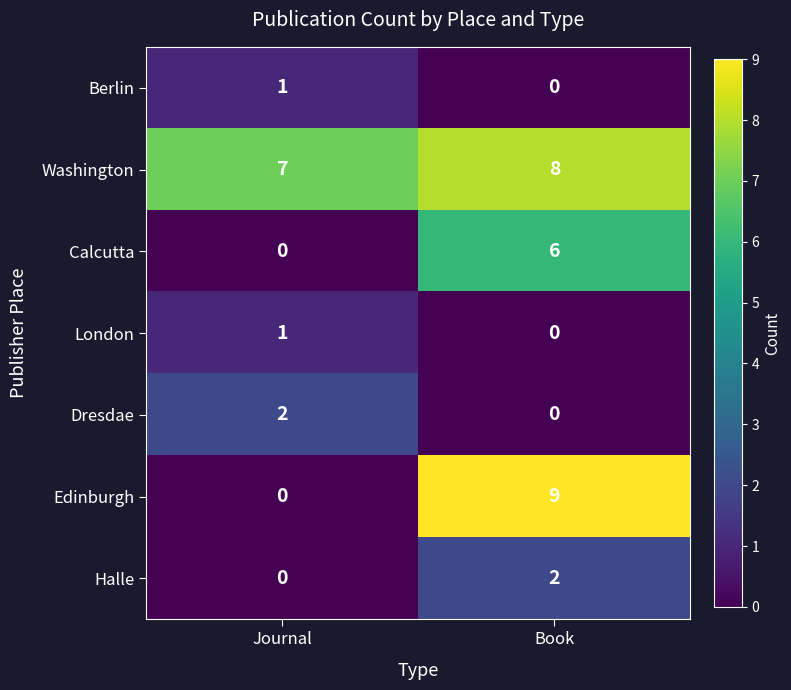

How many data points in Calcutta are less than 6?

1